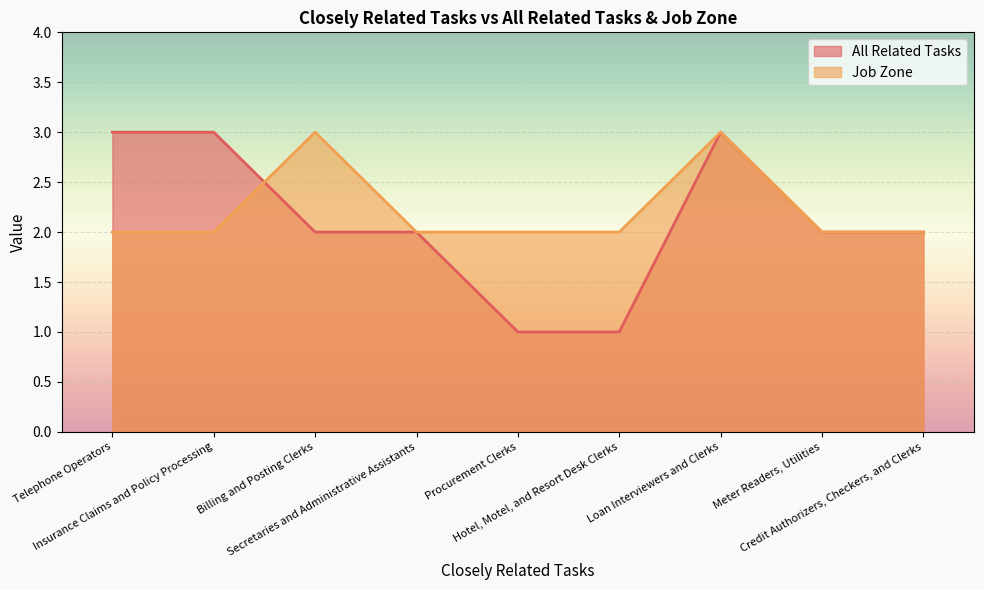

What is the greatest value displayed?

3